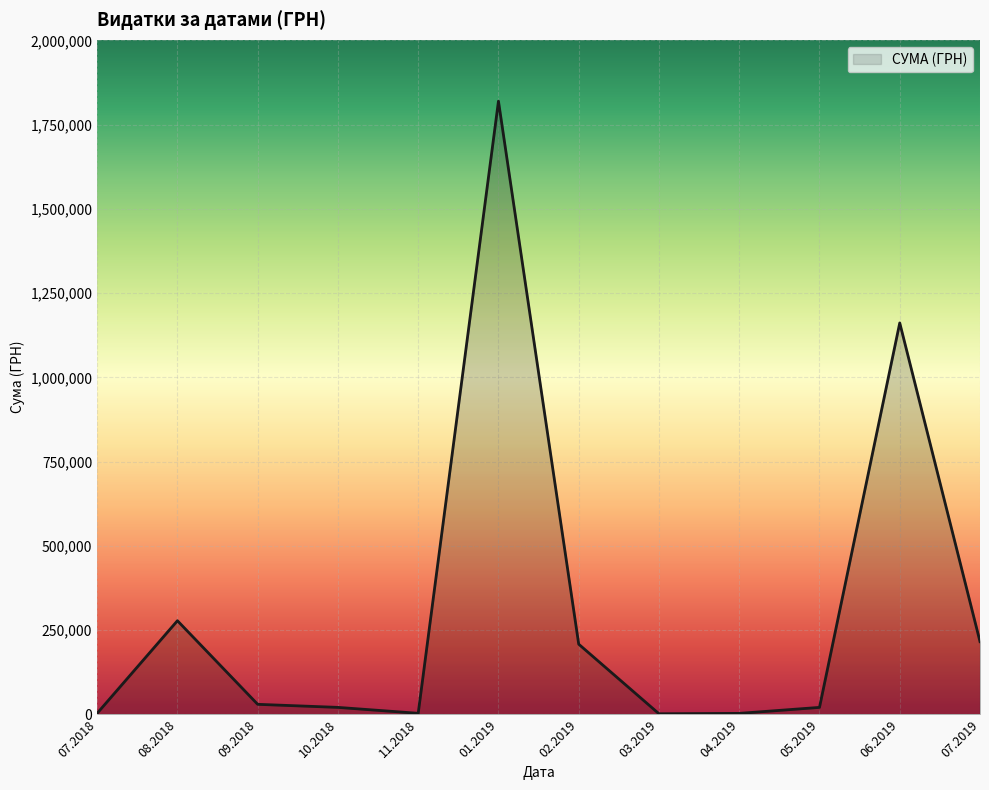

What is the ratio of the value at 01.2019 to the value at 07.2019?

8.4